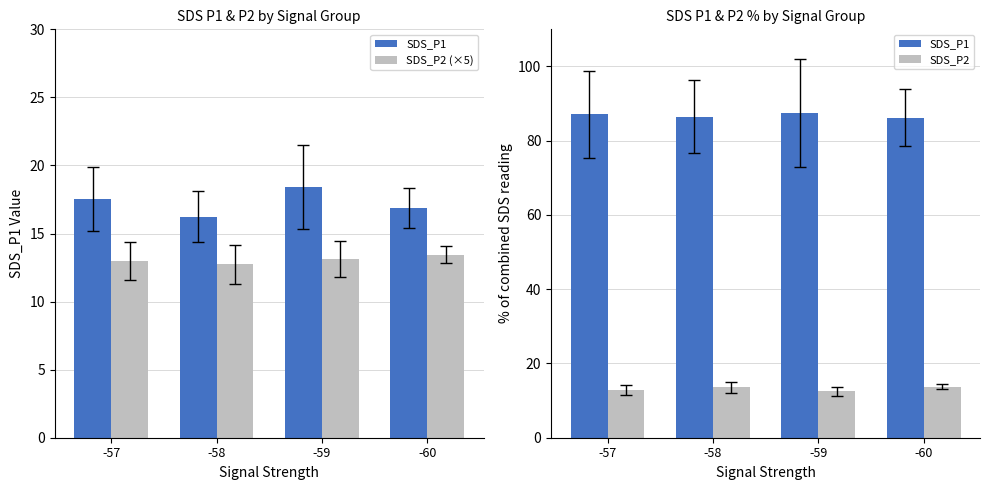

Which series has the largest range (max minus min)?

SDS_P2